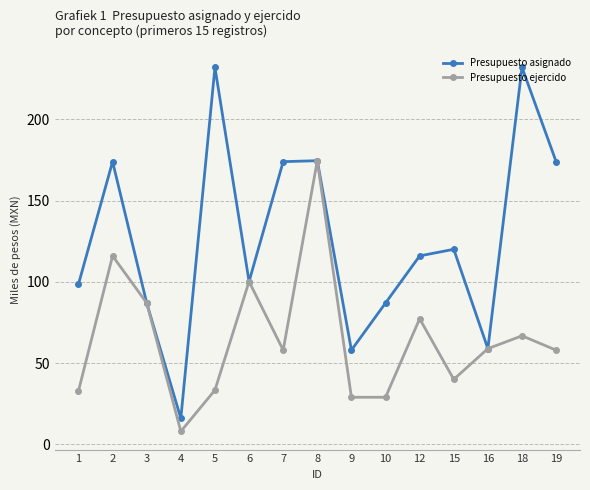

Rank the series by their maximum value, from lowest to highest.

Presupuesto ejercido, Presupuesto asignado